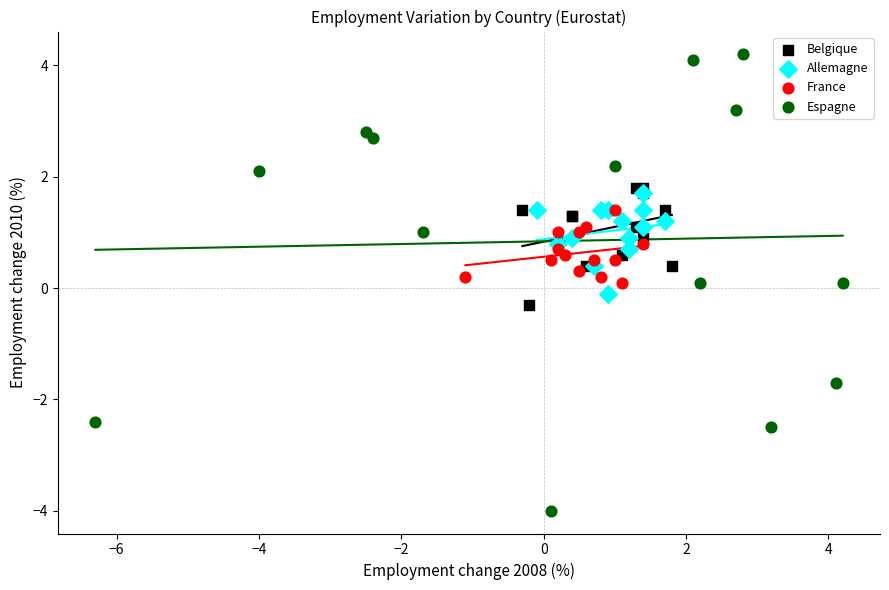

Which series contains the lowest Y value?

Espagne